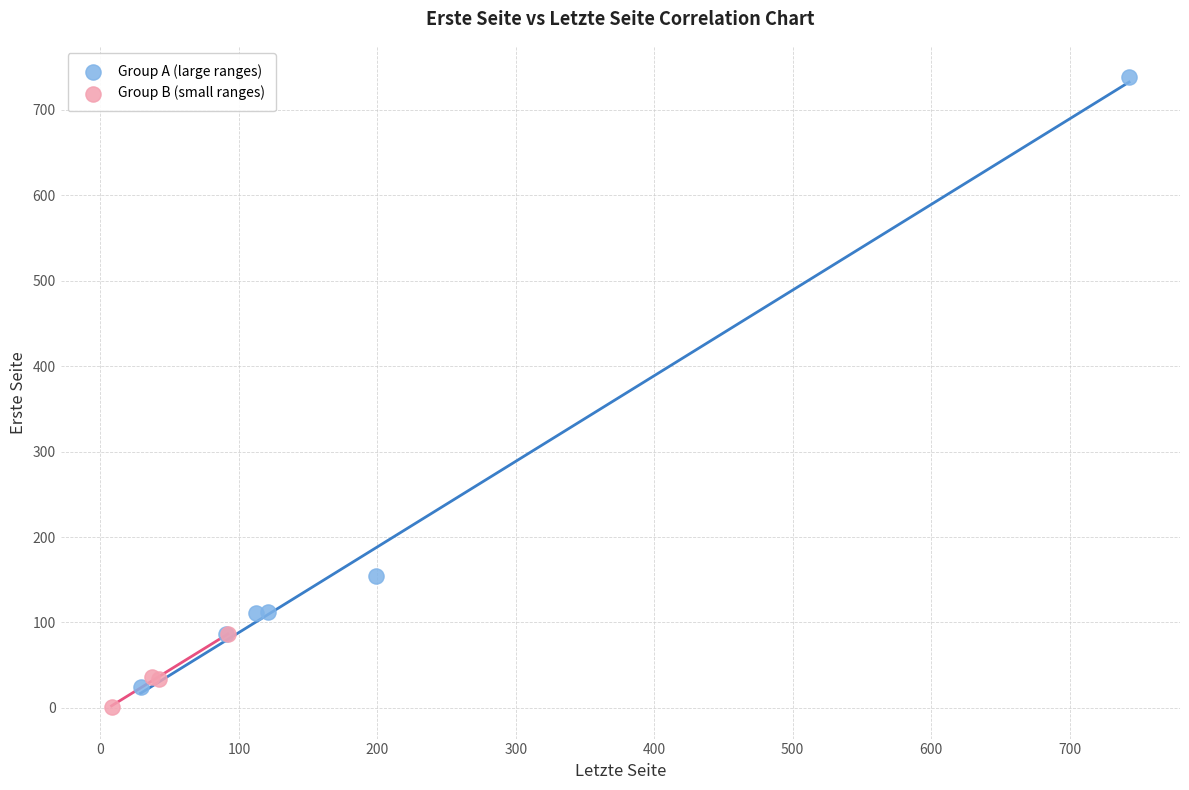

Which series contains the highest Y value?

Group A (large ranges)